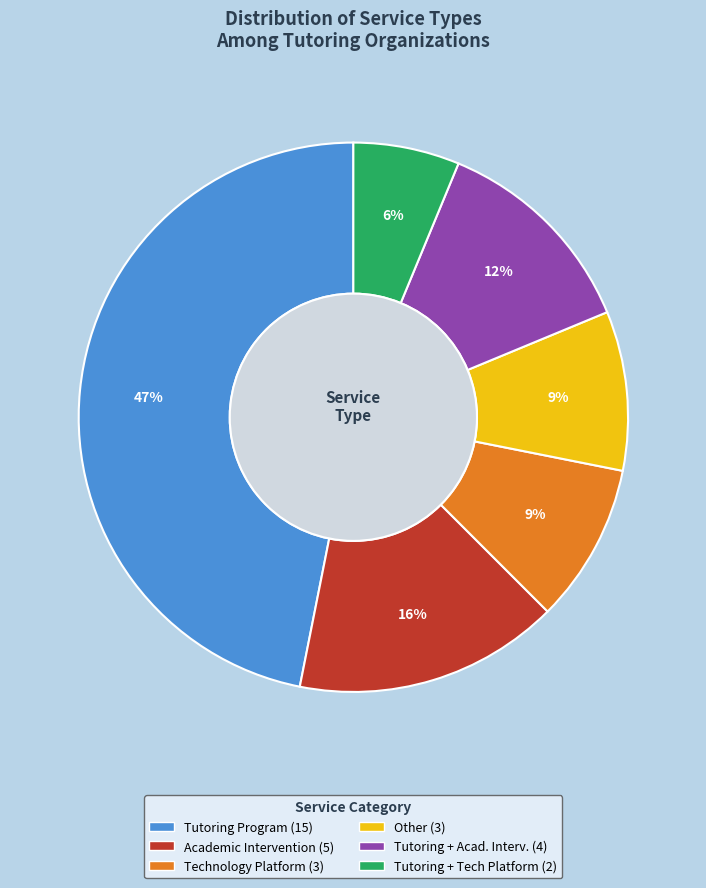

Does any single category account for the majority?

No